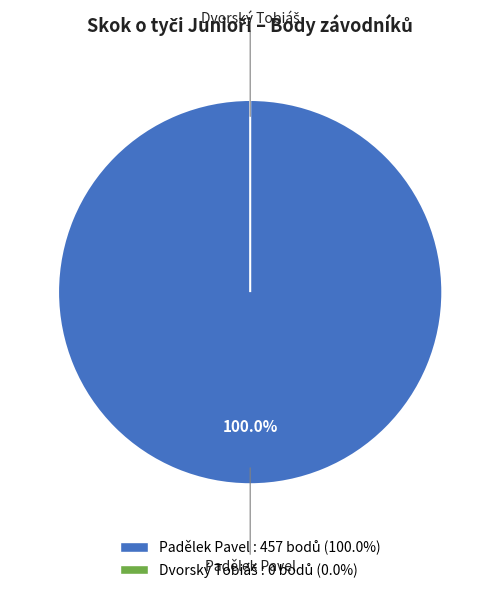

To the nearest percent, what portion does Padělek Pavel represent?

100%